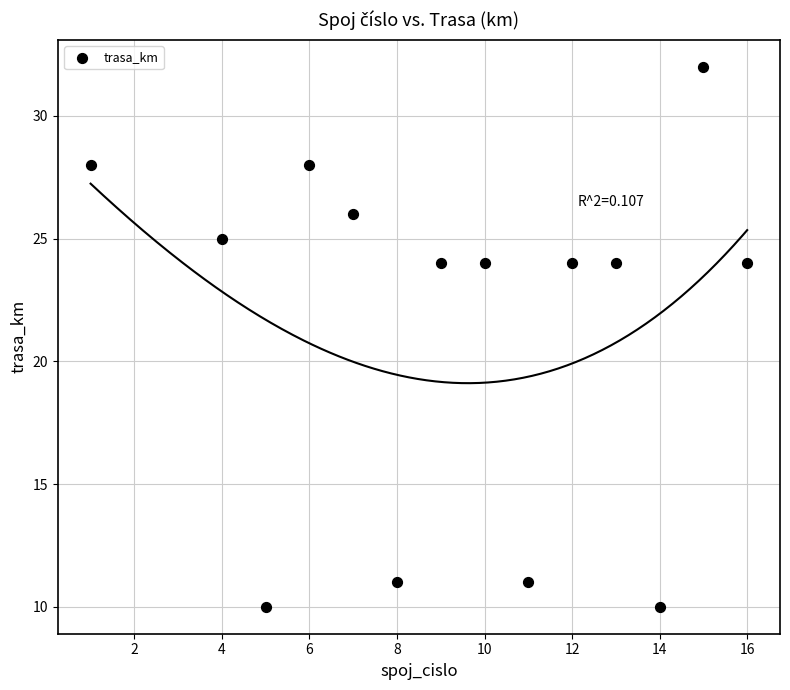

What is the range of Y values (max minus min)?

22